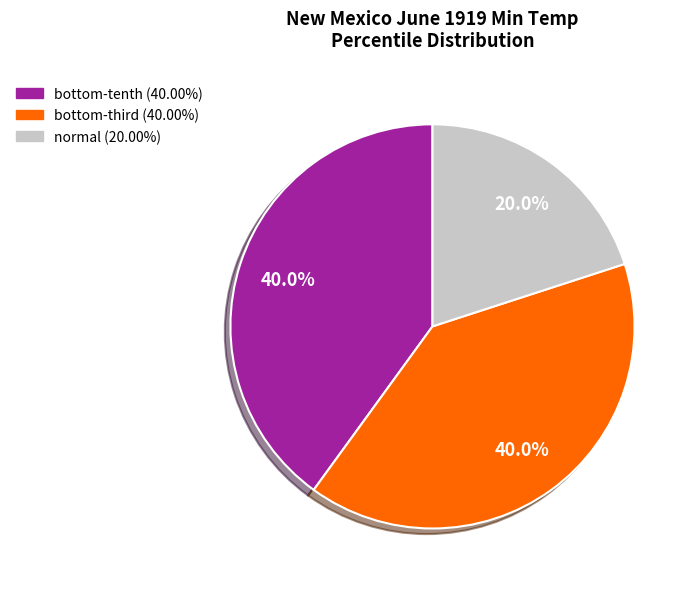

What is the smallest slice in the pie chart?

normal